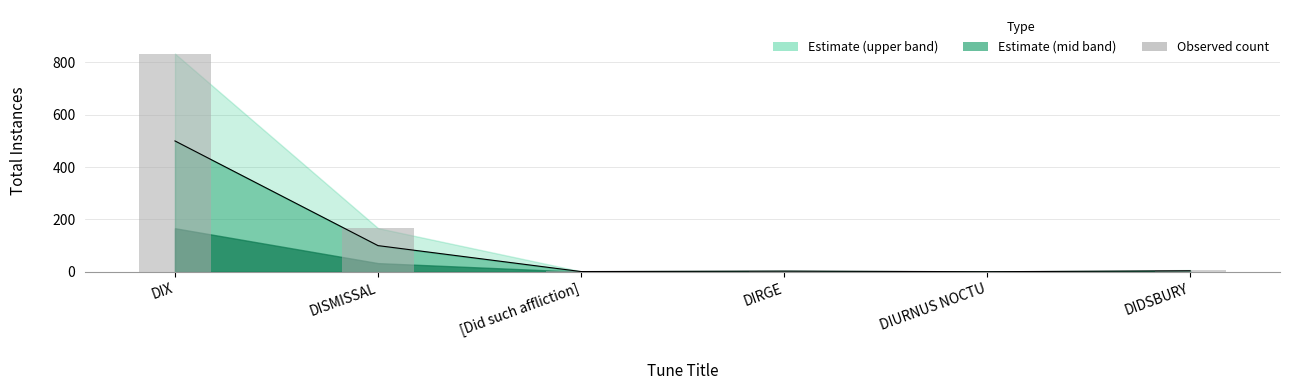

Are the bars horizontal?

No